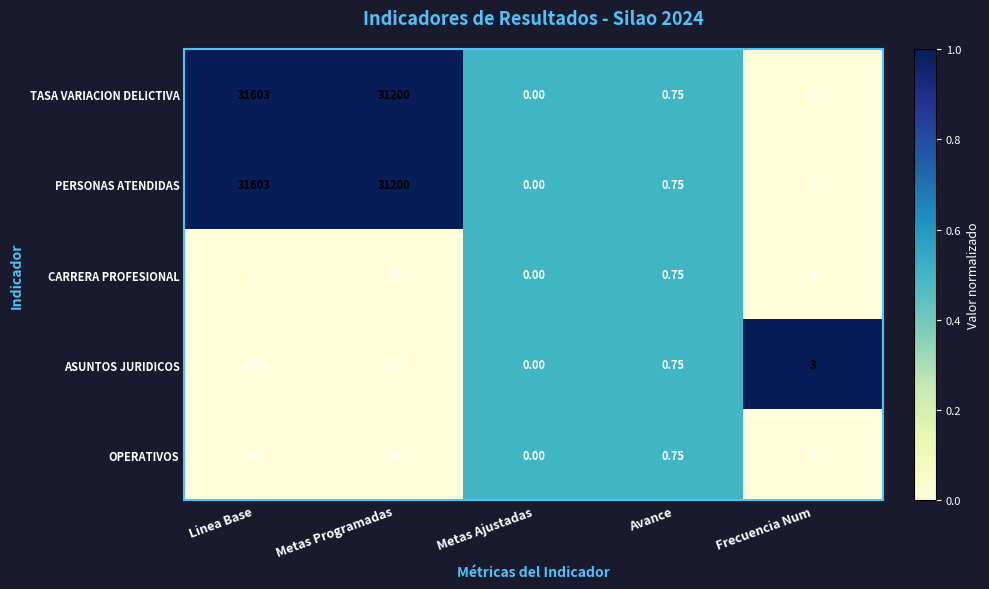

At which category is the sum across all series the highest?

Linea Base